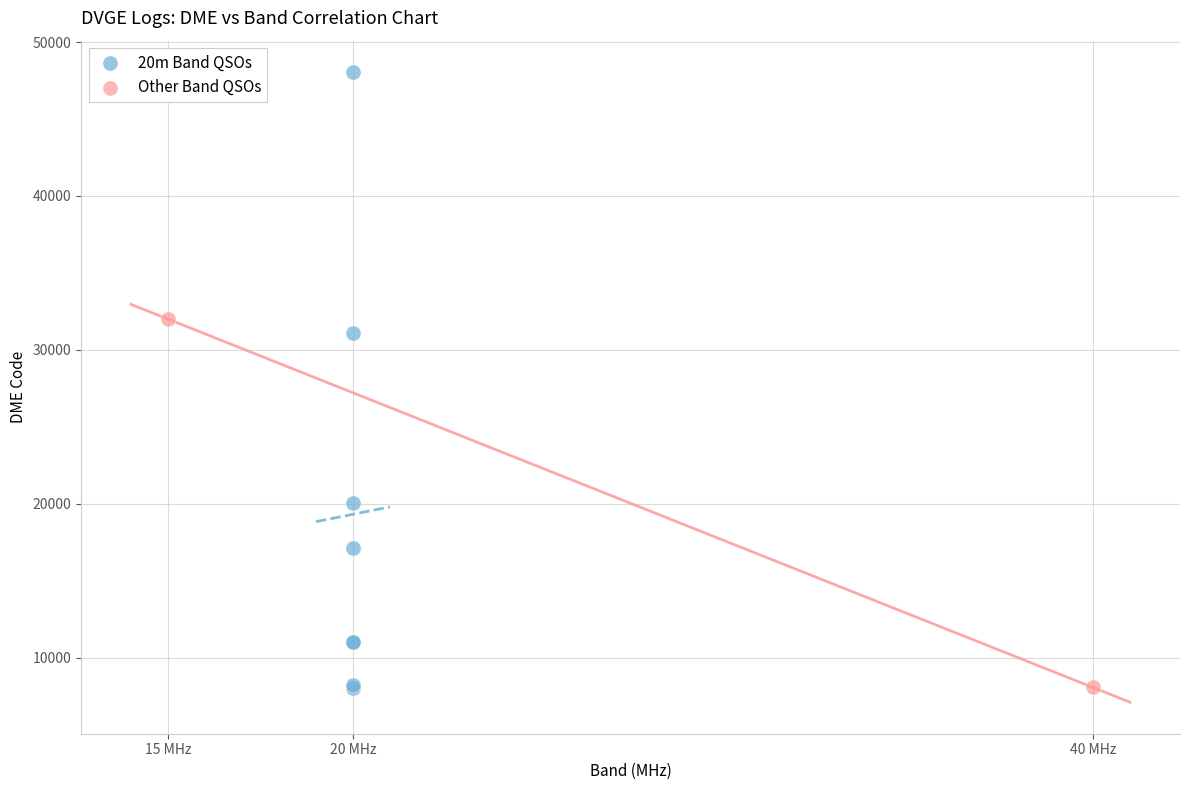

Which series has the widest spread of Y values?

20m Band QSOs